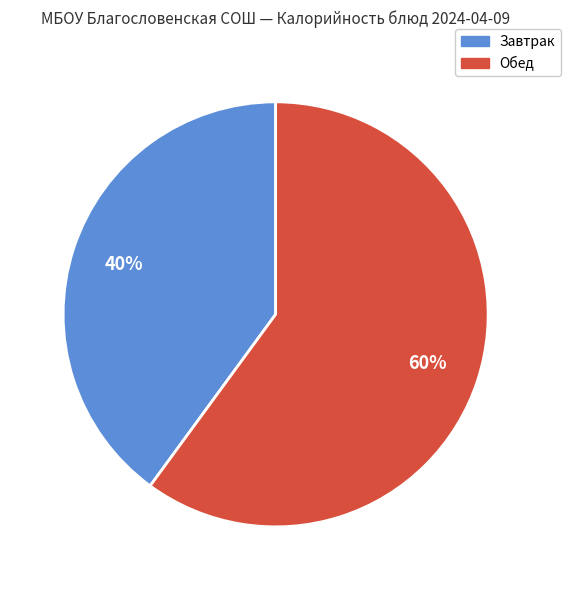

Is there a majority slice in this chart?

Yes